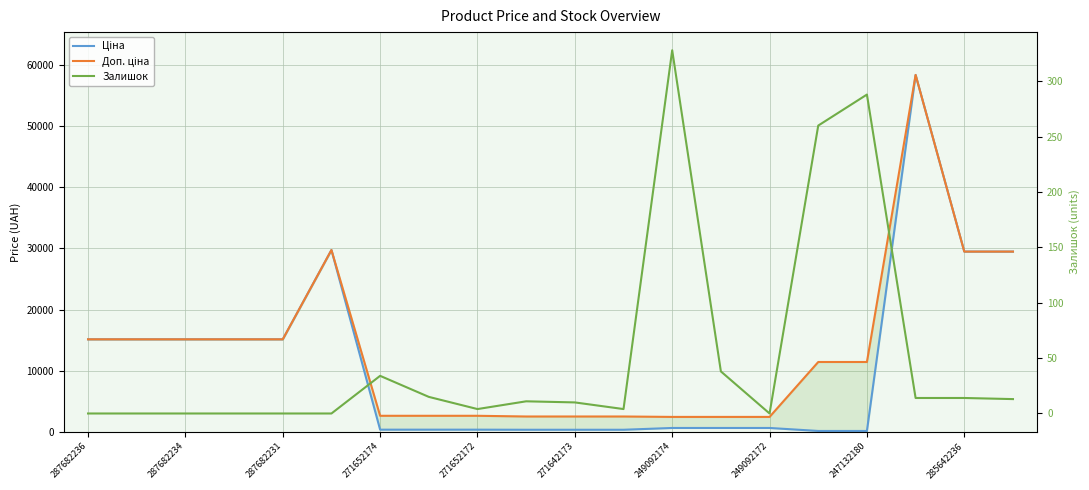

Does the chart display data point markers on the line(s)?

No